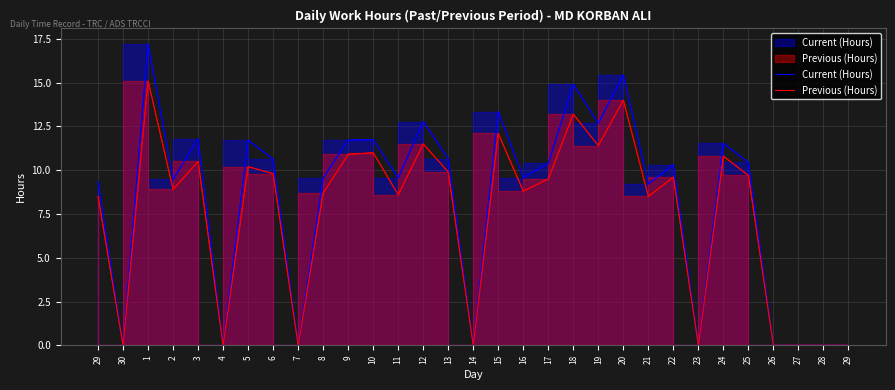

How many data points in Previous (Hours) are less than 9?

15